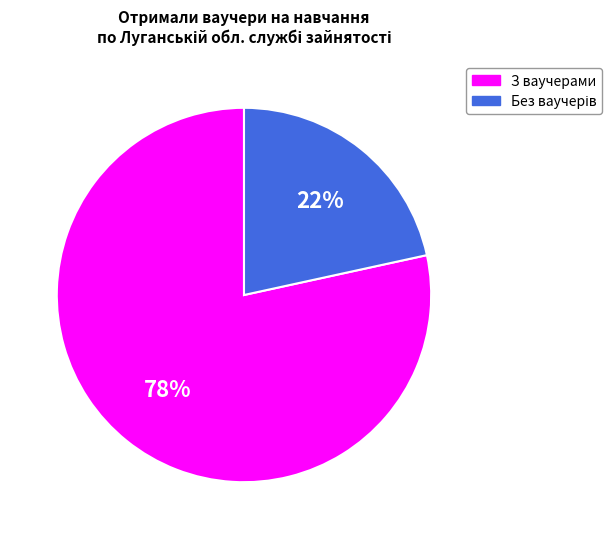

Is there any slice that represents more than half of the pie?

Yes